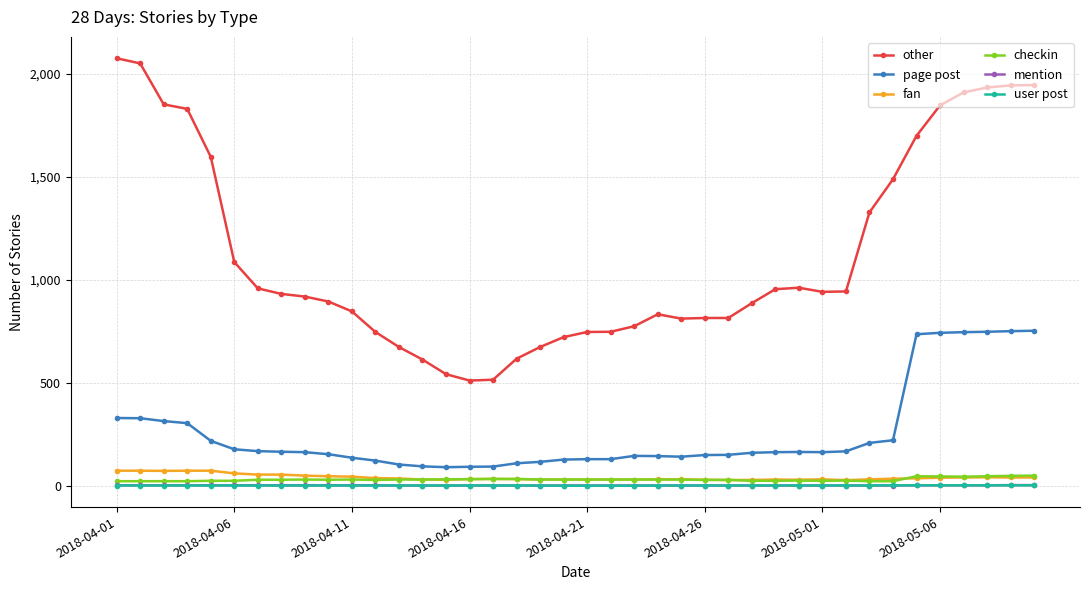

Which series has the largest range (max minus min)?

other